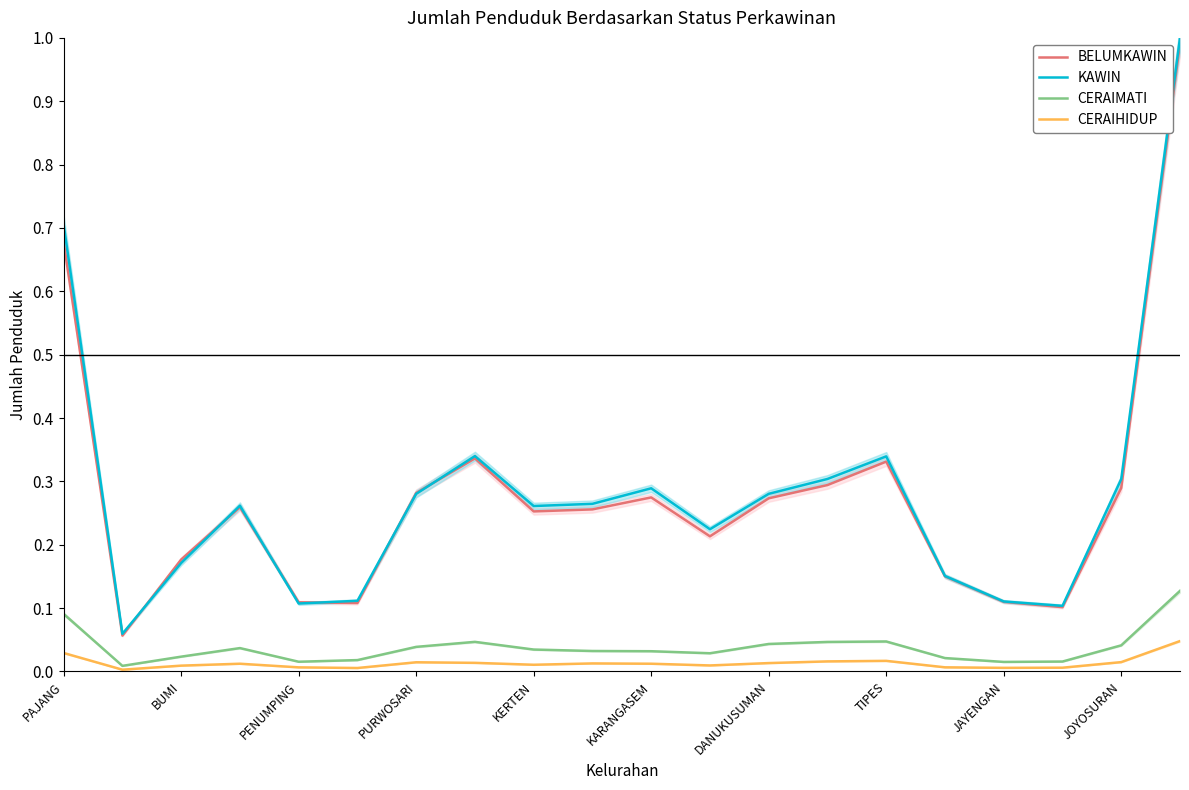

At how many categories does at least one series exceed 0?

20